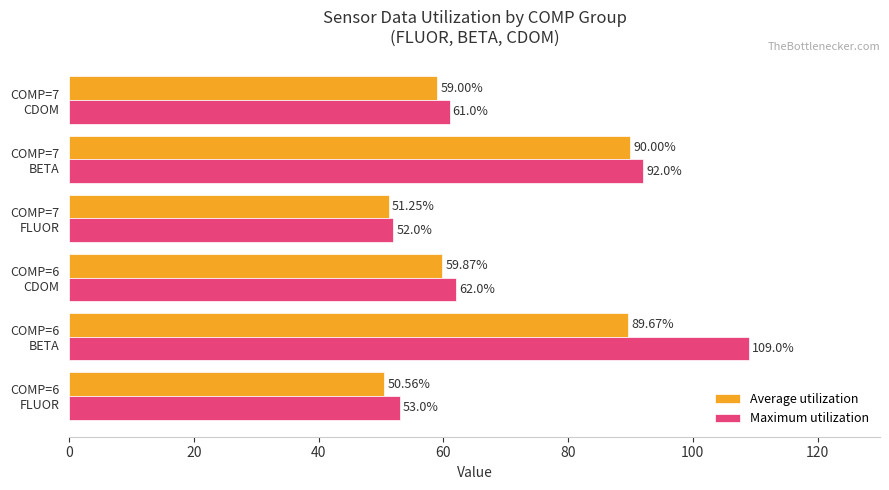

Which series has the largest total across all categories?

Maximum utilization